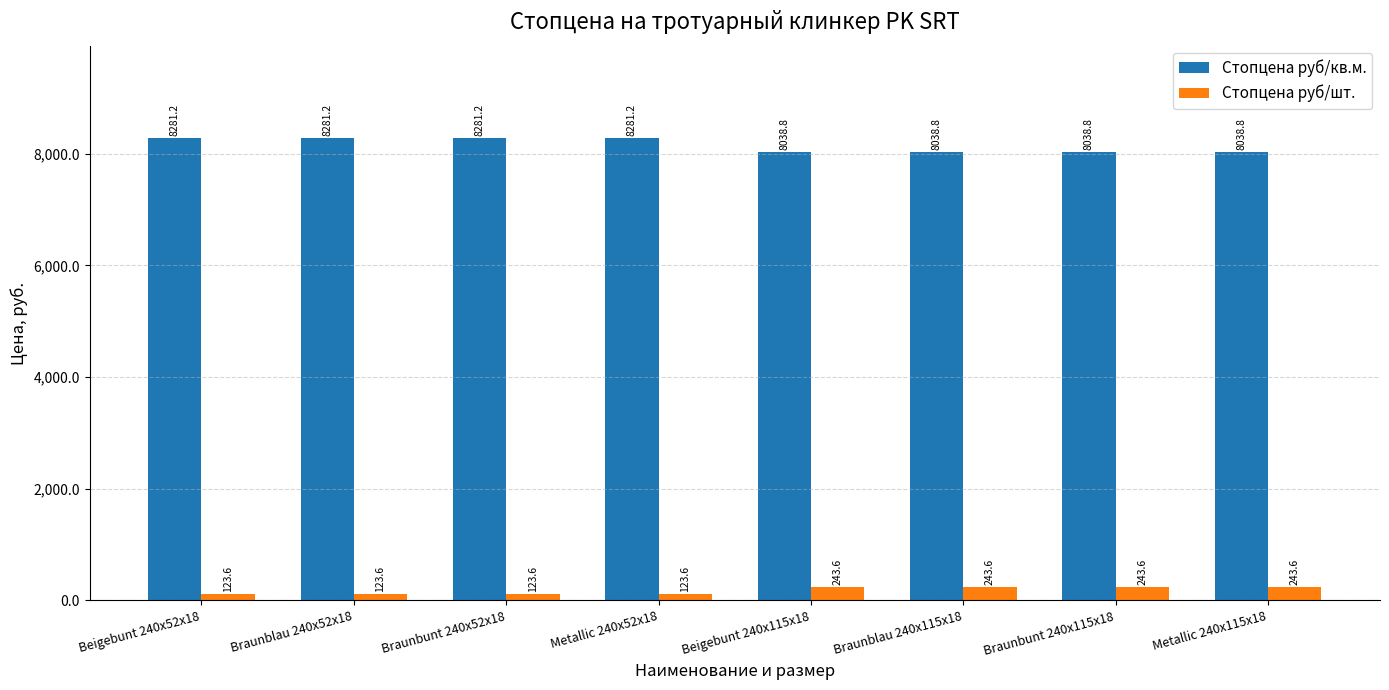

Which series has the largest range (max minus min)?

Стопцена руб/кв.м.